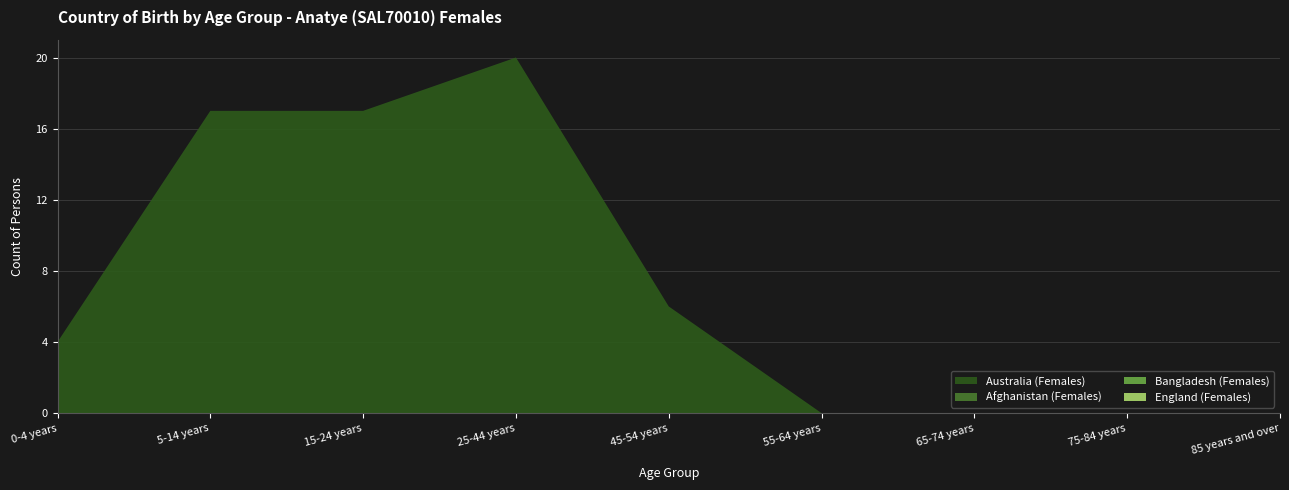

Reading left to right, extract all data points from this chart.

Australia (Females): 4	17	17	20	6	0	0	0	0
Afghanistan (Females): 0	0	0	0	0	0	0	0	0
Bangladesh (Females): 0	0	0	0	0	0	0	0	0
England (Females): 0	0	0	0	0	0	0	0	0